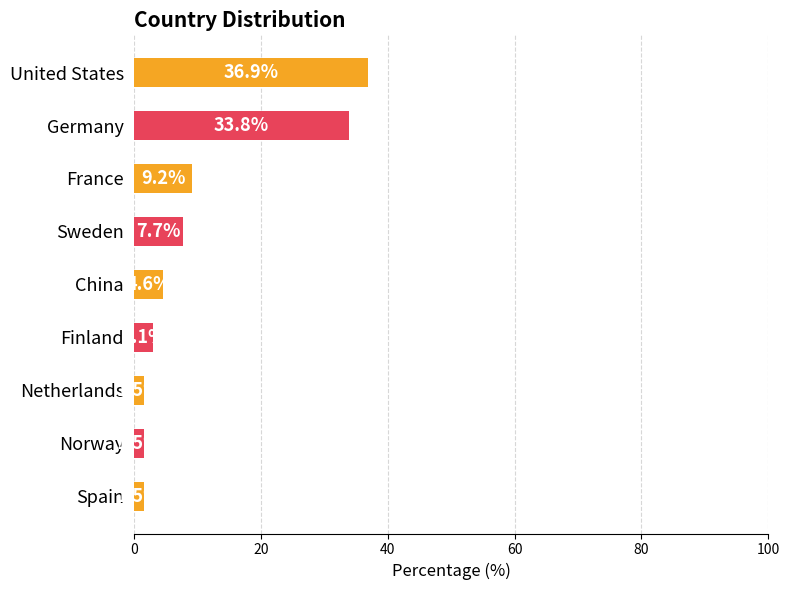

What is the label of the 3rd bar from the bottom?

Netherlands